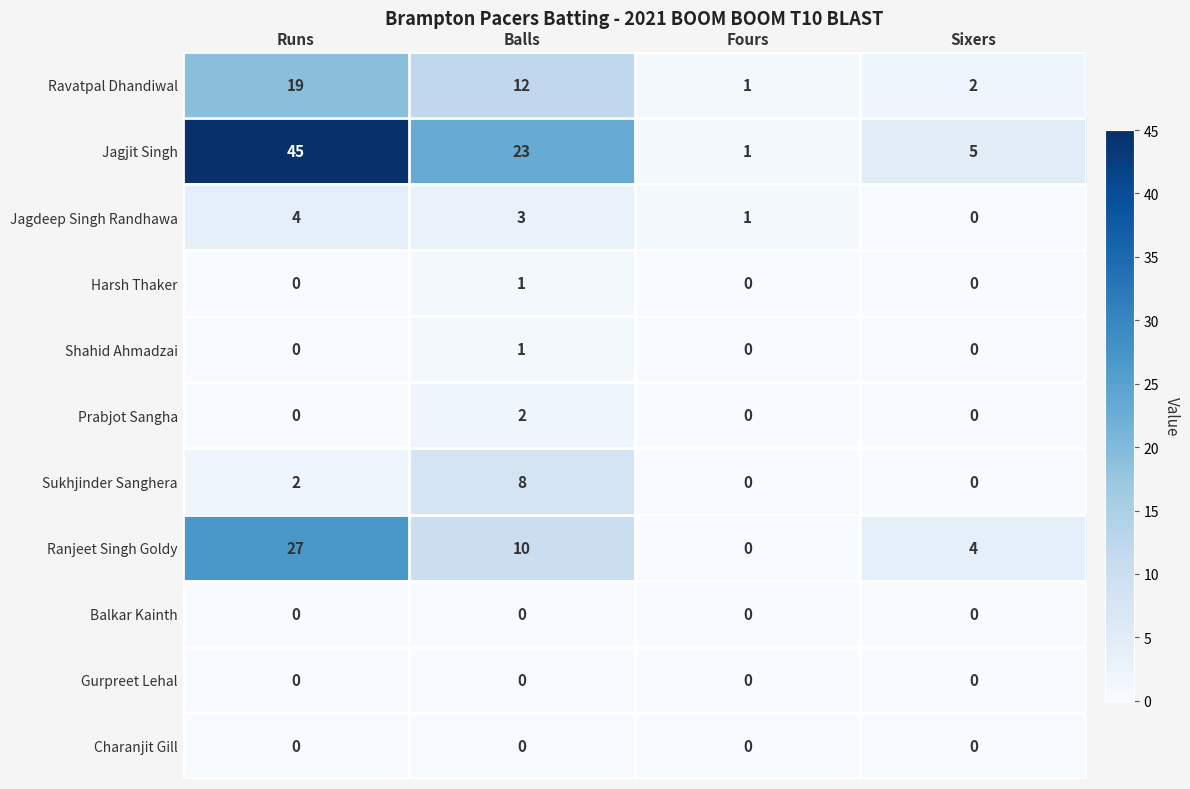

Which series changed the most between Balls and Sixers?

Jagjit Singh